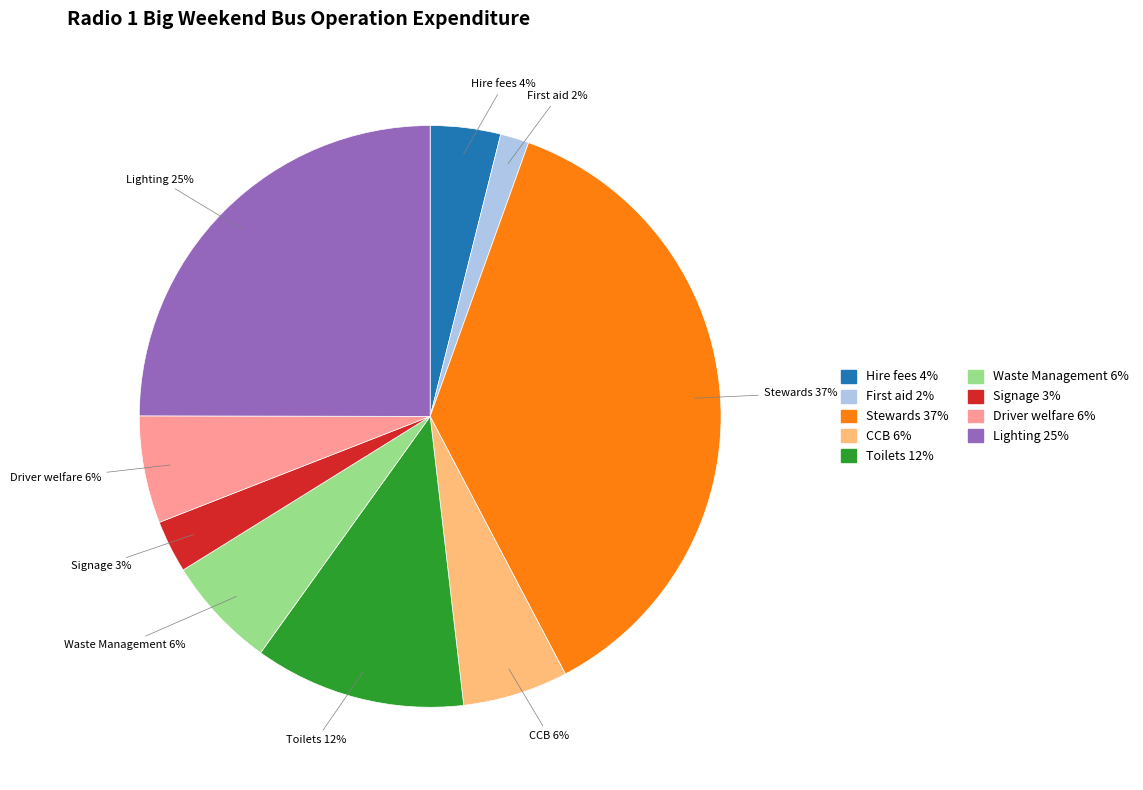

Approximately how many times larger is the value at Toilets compared to CCB?

2.0